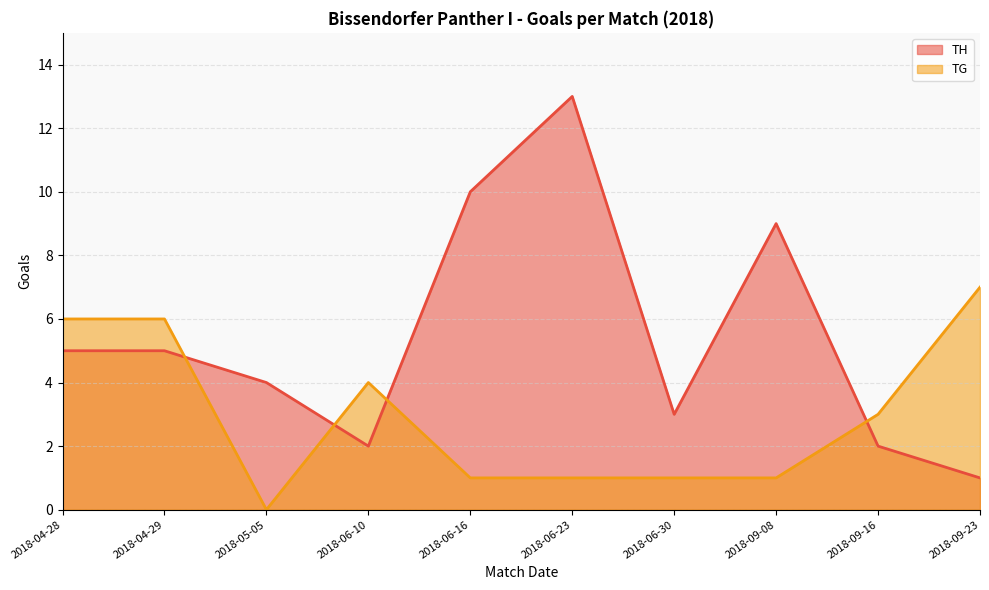

What value does the TH series have at 2018-05-05, to the nearest 5?

5